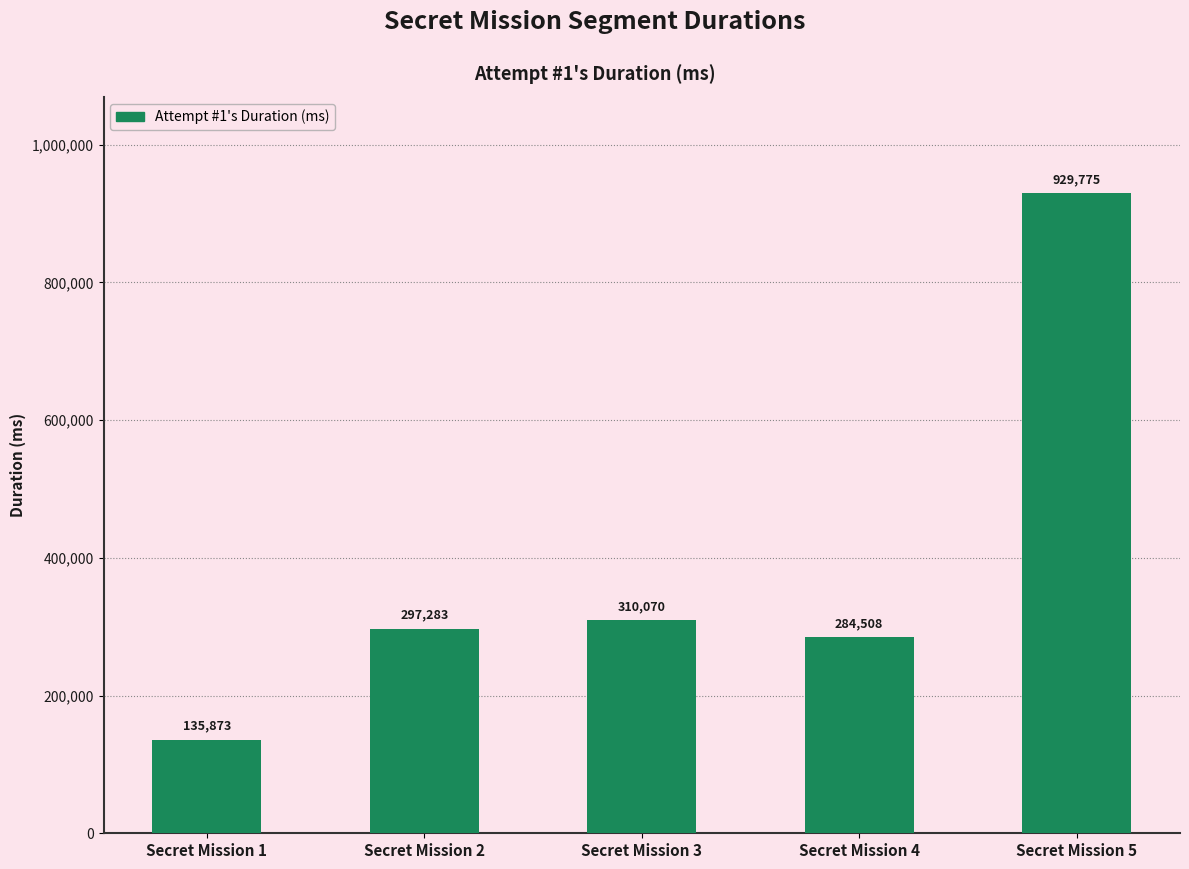

The chart shows a value of 52566 at Secret Mission 1. True or false?

False